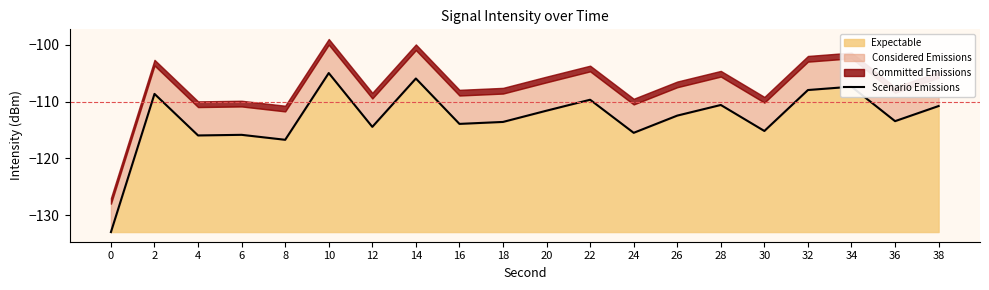

List the labels in order of value, smallest first.

0, 8, 4, 6, 24, 30, 12, 16, 18, 36, 26, 20, 38, 28, 22, 2, 32, 34, 14, 10